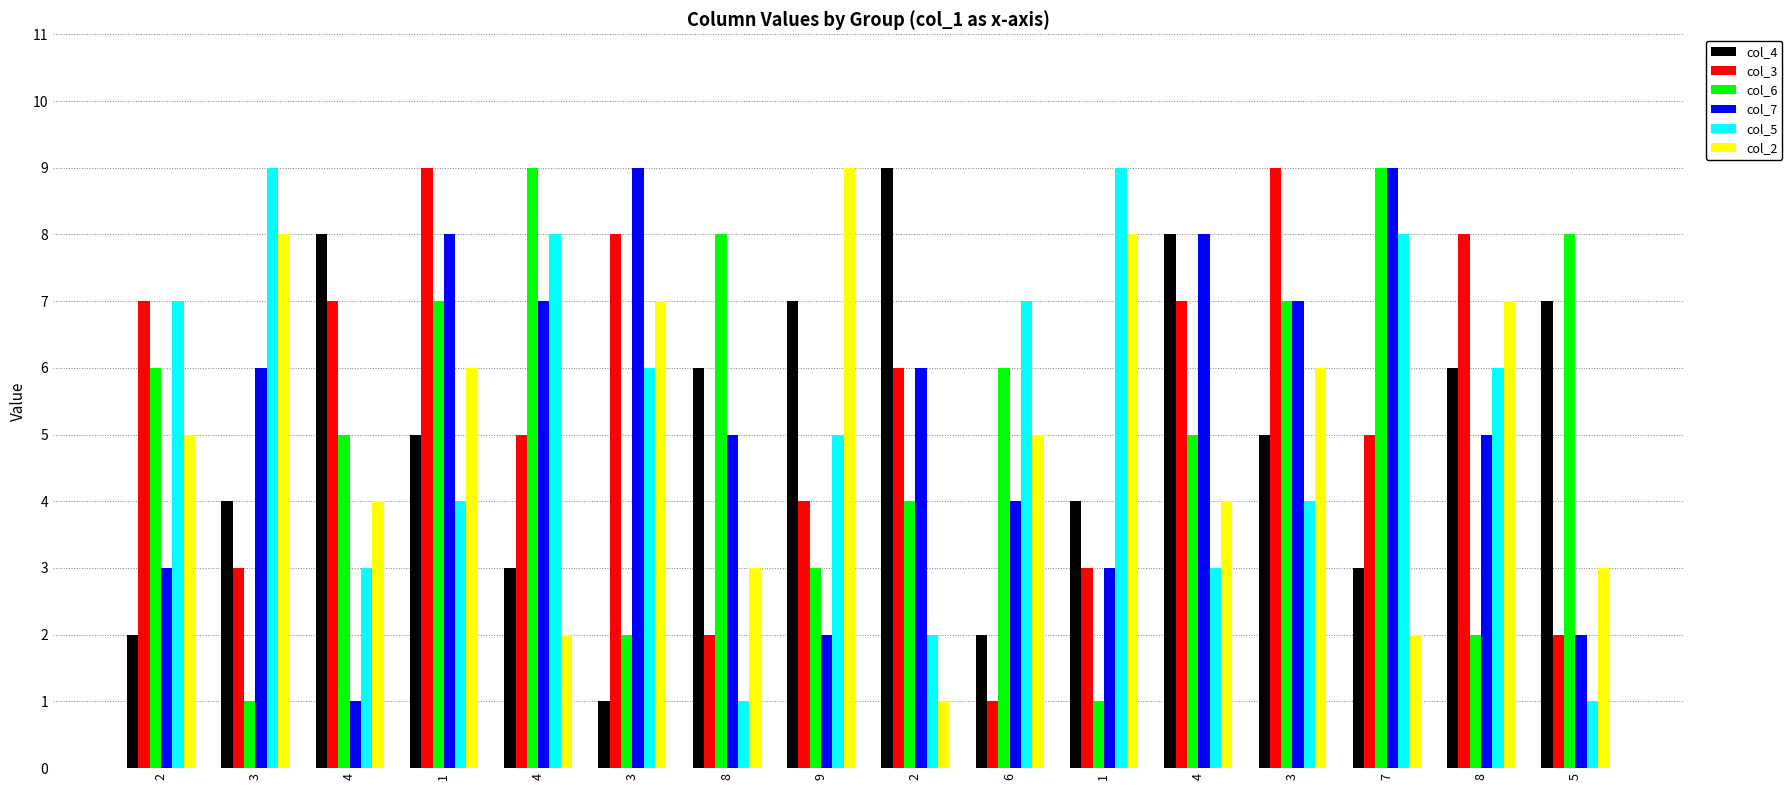

How many distinct data groups are displayed?

6